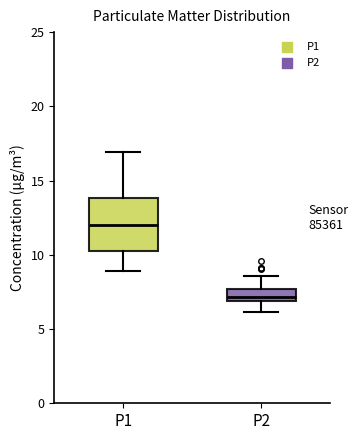

Reading left to right, read every box against the y-axis: the position of its median line, the range the box covers, and the ends of its whiskers. The values are not printed on the chart, so give them approximately, as read against the axis.

P1: median 12.0, box 10.0 to 14.0, whiskers 9.0 to 17.0
P2: median 7.0 (just above the box's lower edge), box 7.0 to 7.5, whiskers 6.0 to 8.5